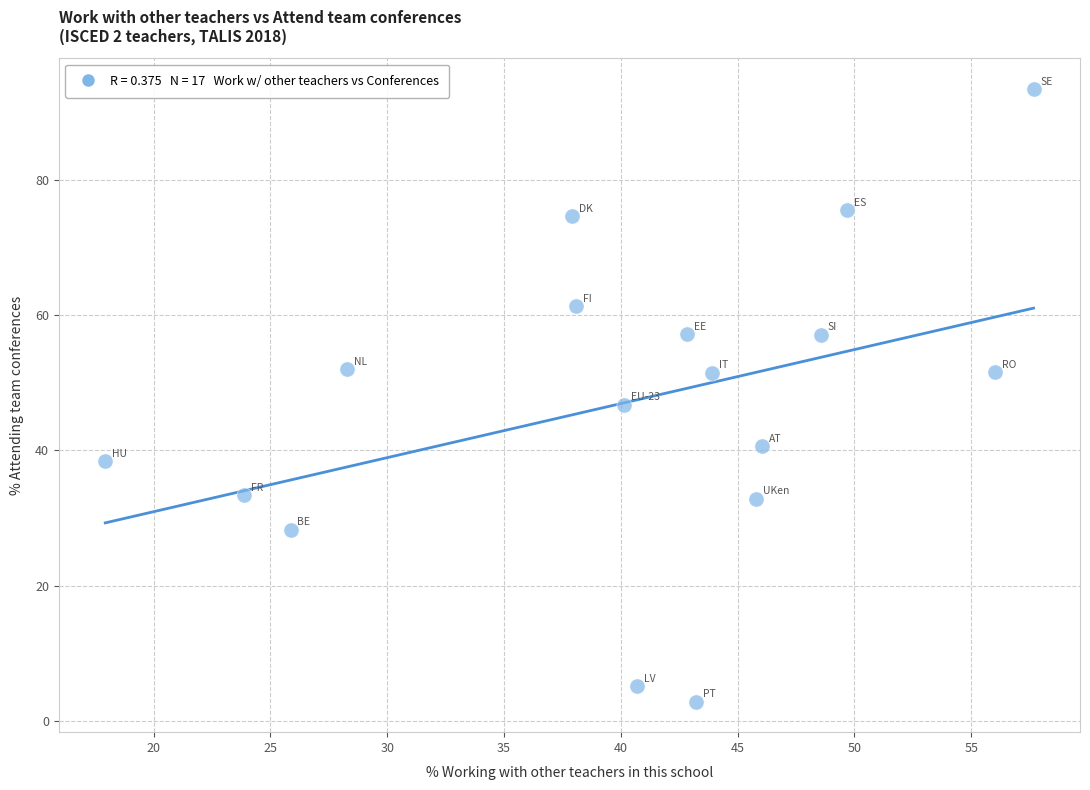

What Y value in the scatter plot is closest to 48?

46.8